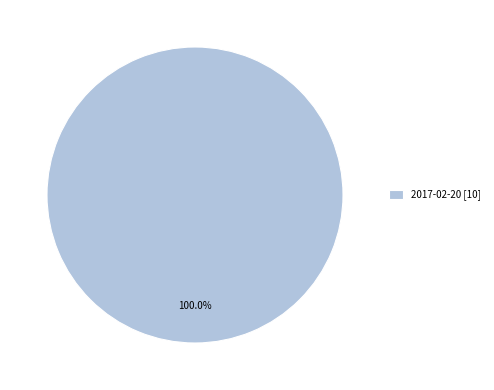

How many slices are in this pie chart?

1